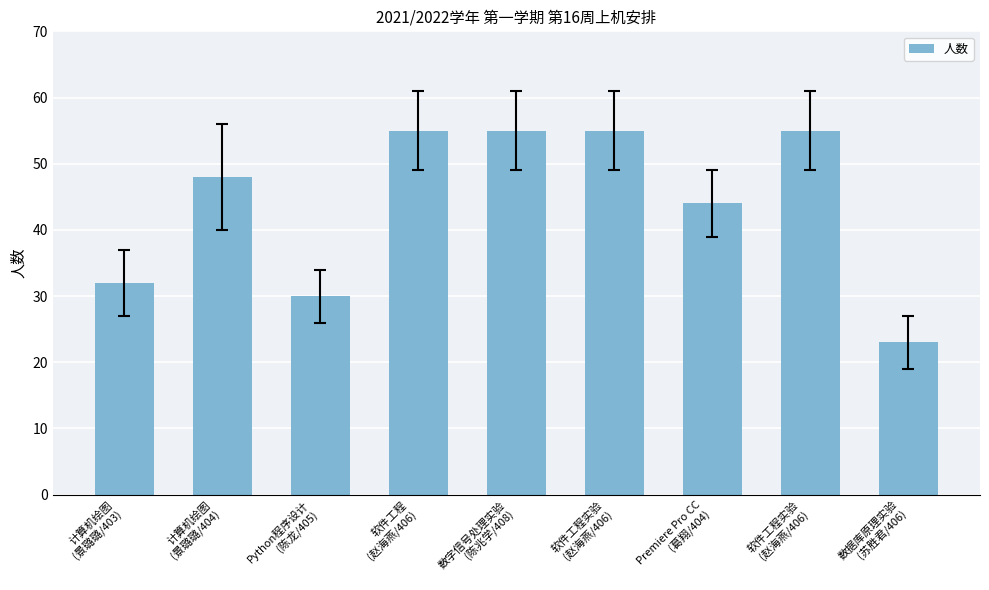

Are the bars horizontal?

No